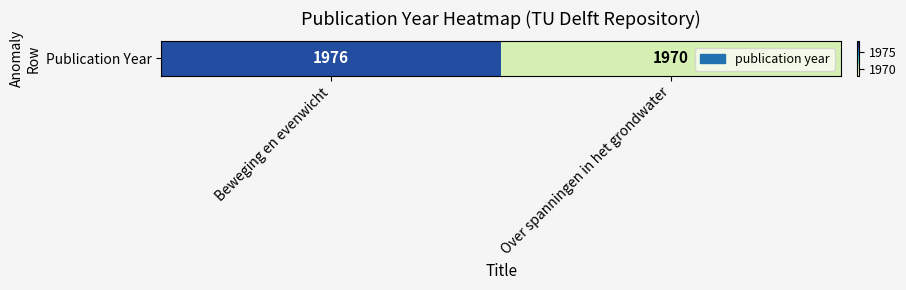

What is the sum of the values at Over spanningen in het grondwater and Beweging en evenwicht?

3946